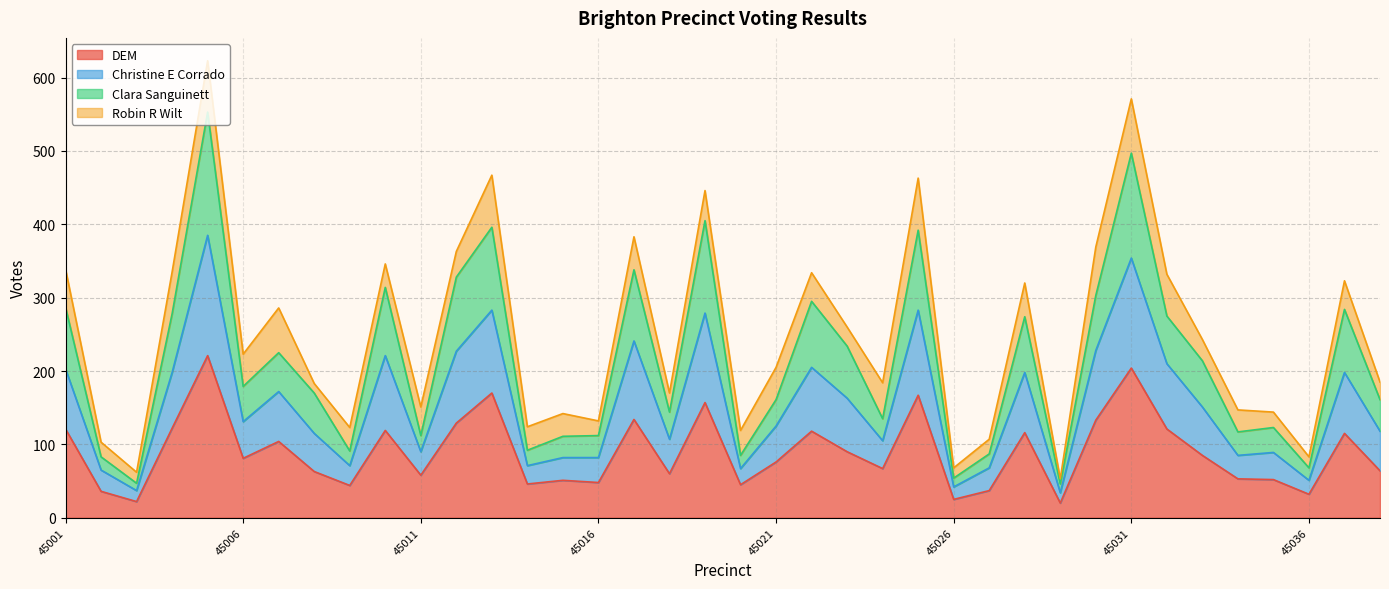

What is the lowest value of the DEM series?

20